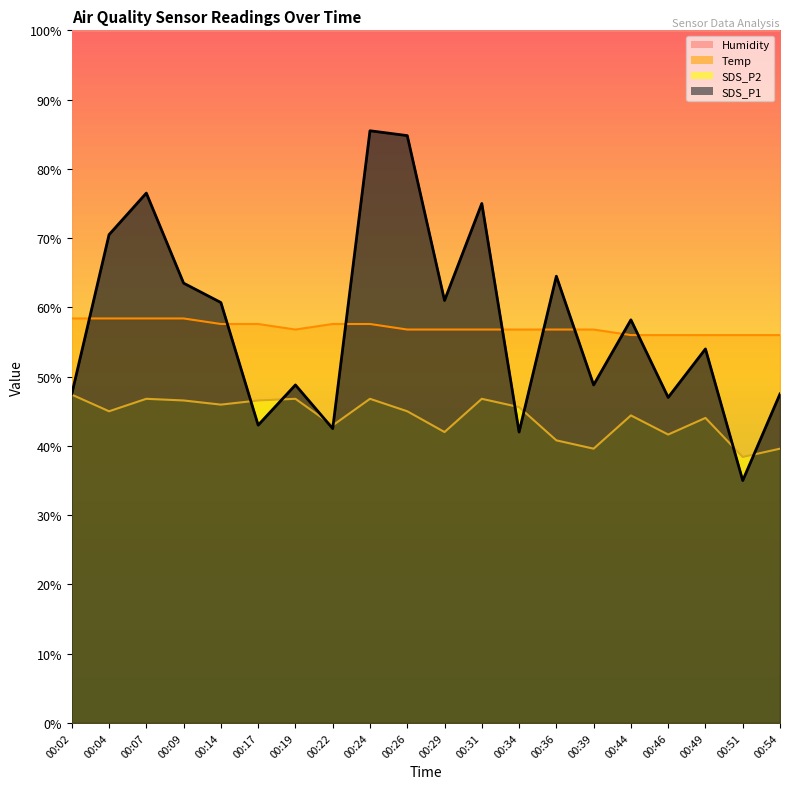

Which series has the largest range (max minus min)?

SDS_P1